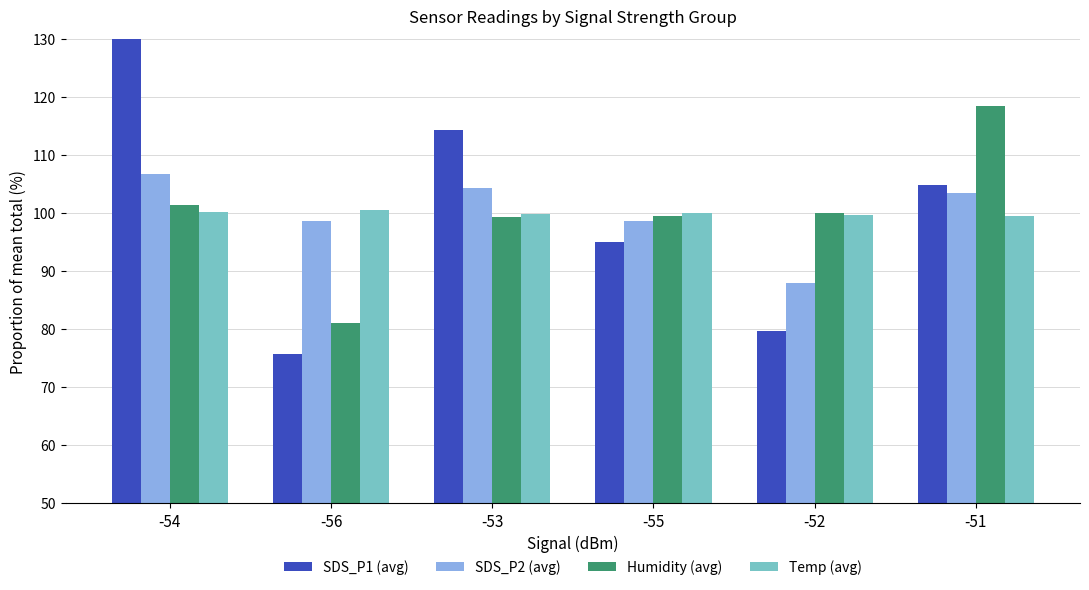

Which label corresponds to the largest value in the chart?

-54